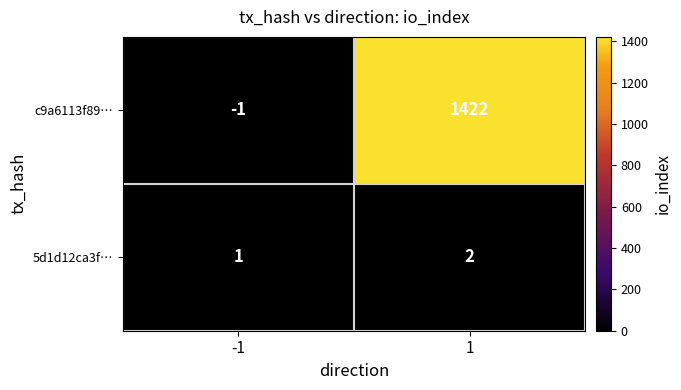

List the series in order of their overall mean, highest first.

c9a6113f89…, 5d1d12ca3f…